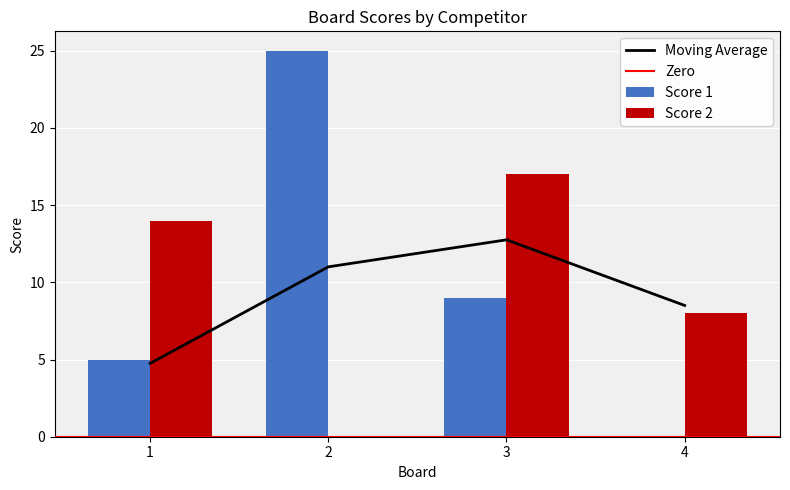

Which category has the highest value across all series?

2